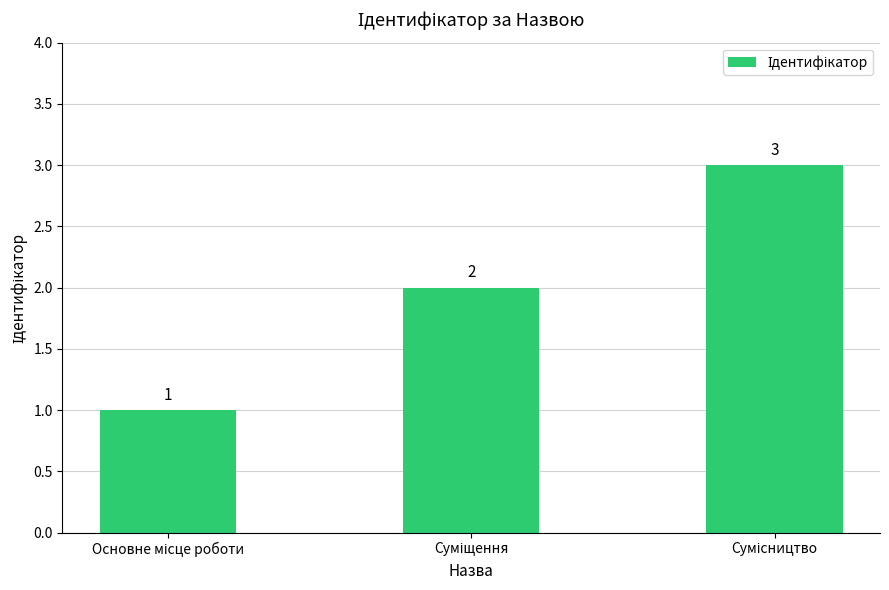

What is the difference between the maximum and minimum values?

2